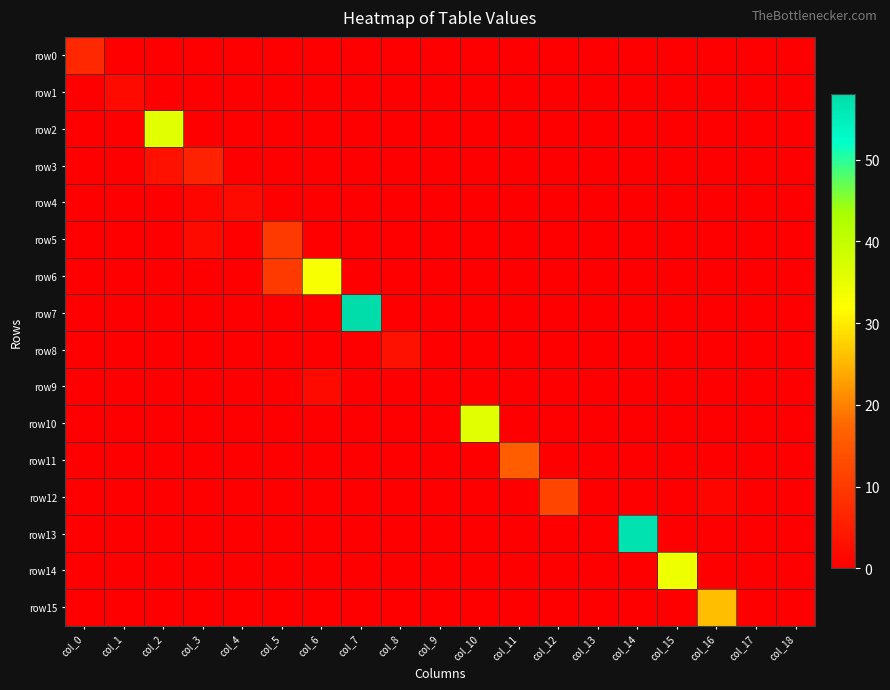

At which category is the sum across all series the highest?

col_7